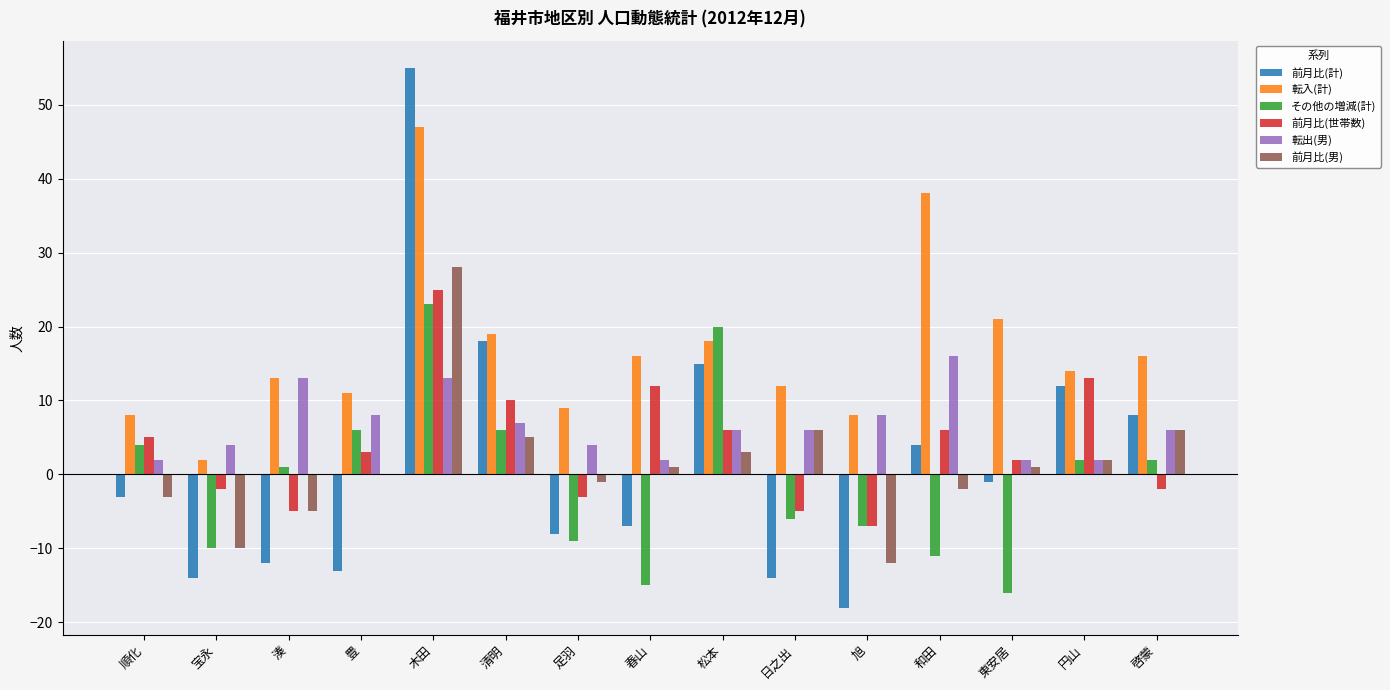

What is the total value across all series at 東安居?

9